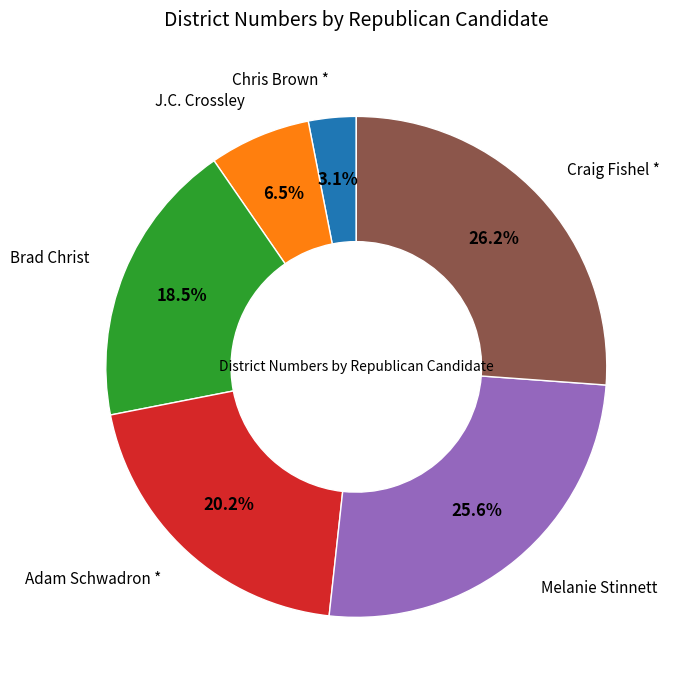

Is there any slice that represents more than half of the pie?

No